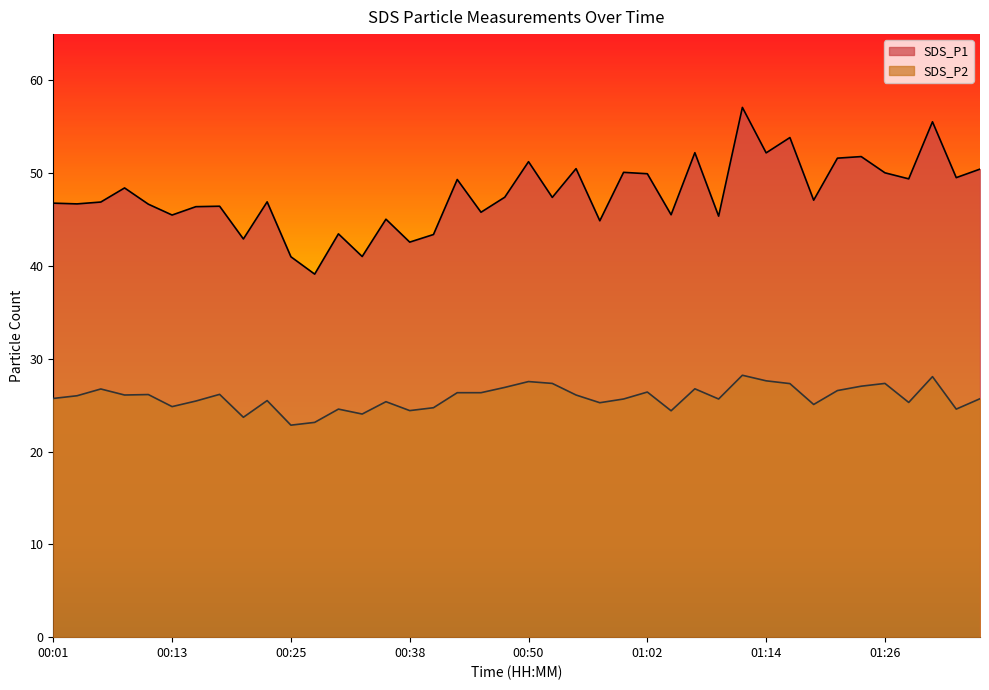

Reading left to right, list all the values displayed in this chart.

SDS_P1: 00:01=46.8	00:03=46.7	00:06=46.9	00:08=48.4	00:11=46.7	00:13=45.5	00:16=46.4	00:18=46.5	00:20=42.9	00:23=46.9	00:25=41.0	00:28=39.1	00:30=43.5	00:33=41.0	00:35=45.0	00:38=42.6	00:40=43.4	00:42=49.3	00:45=45.8	00:47=47.4	00:50=51.2	00:52=47.4	00:55=50.5	00:57=44.9	00:59=50.1	01:02=50.0	01:04=45.5	01:07=52.2	01:09=45.4	01:12=57.1	01:14=52.2	01:17=53.9	01:19=47.1	01:22=51.6	01:24=51.8	01:26=50.0	01:29=49.4	01:31=55.5	01:34=49.5	01:36=50.5
SDS_P2: 00:01=25.7	00:03=26.0	00:06=26.8	00:08=26.1	00:11=26.1	00:13=24.9	00:16=25.4	00:18=26.2	00:20=23.7	00:23=25.5	00:25=22.9	00:28=23.1	00:30=24.6	00:33=24.1	00:35=25.4	00:38=24.4	00:40=24.7	00:42=26.4	00:45=26.4	00:47=26.9	00:50=27.6	00:52=27.4	00:55=26.1	00:57=25.3	00:59=25.7	01:02=26.4	01:04=24.4	01:07=26.8	01:09=25.7	01:12=28.2	01:14=27.6	01:17=27.3	01:19=25.1	01:22=26.6	01:24=27.1	01:26=27.4	01:29=25.3	01:31=28.1	01:34=24.6	01:36=25.7